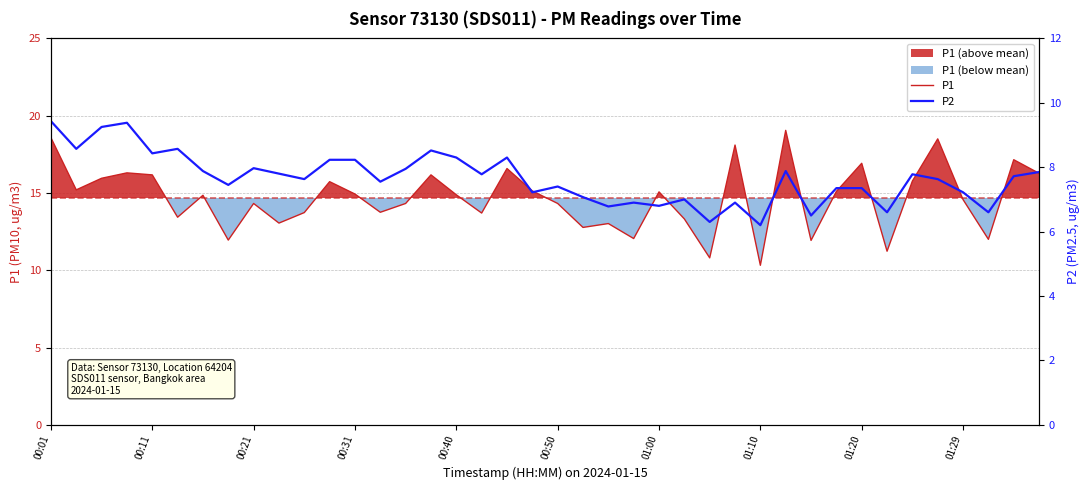

What is the minimum value for P1?

10.3